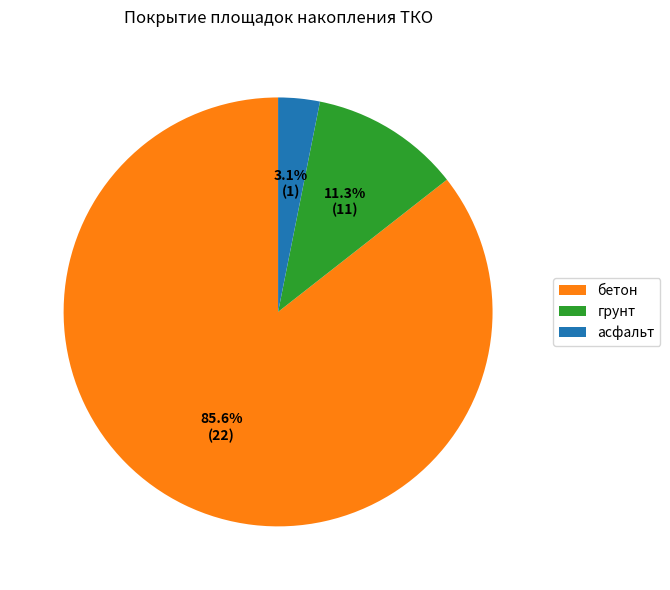

What percentage is the бетон slice, to the nearest percent?

86%